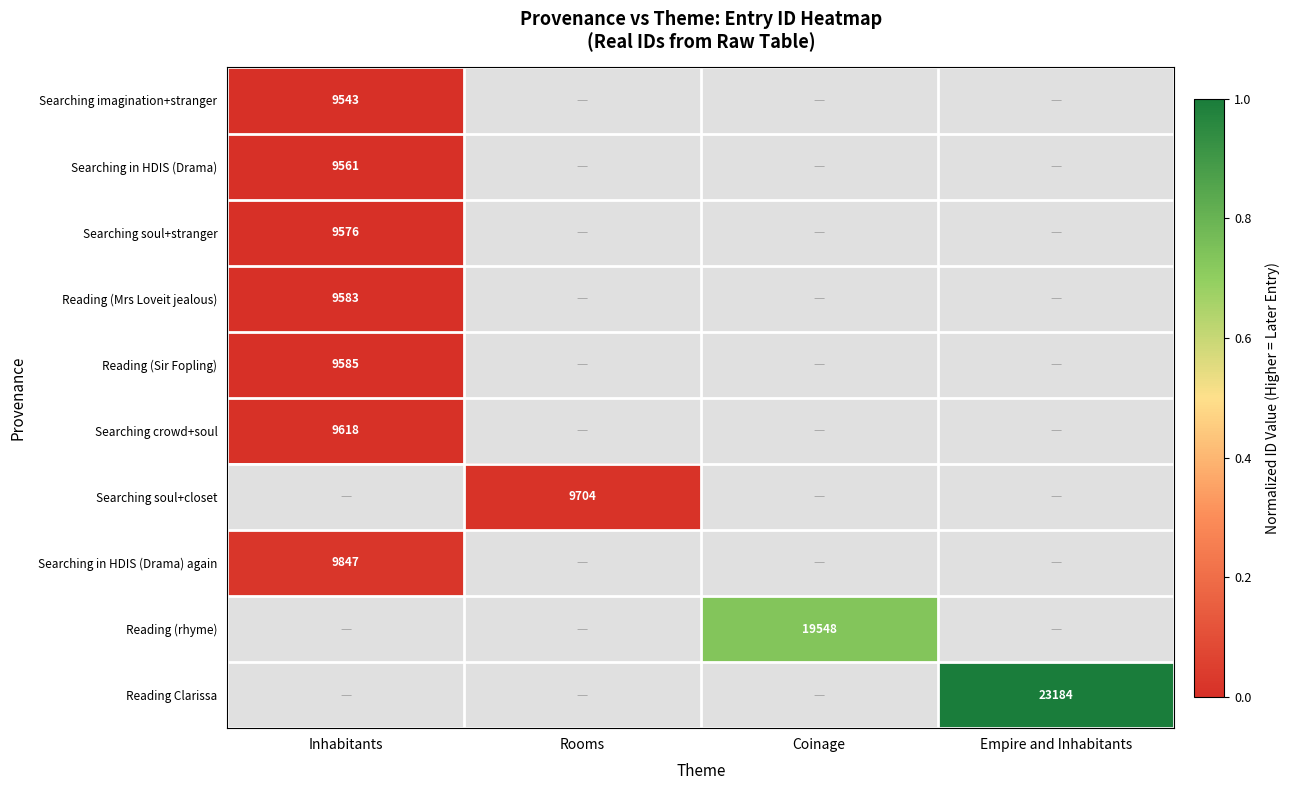

At how many categories does at least one series exceed 0?

4